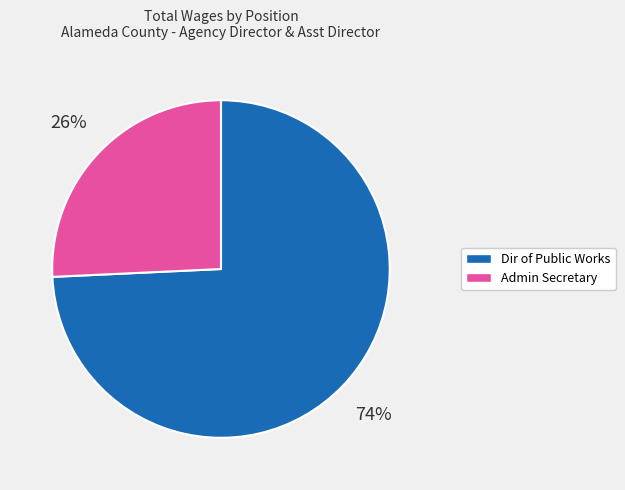

To the nearest percent, what is the average slice percentage?

50%